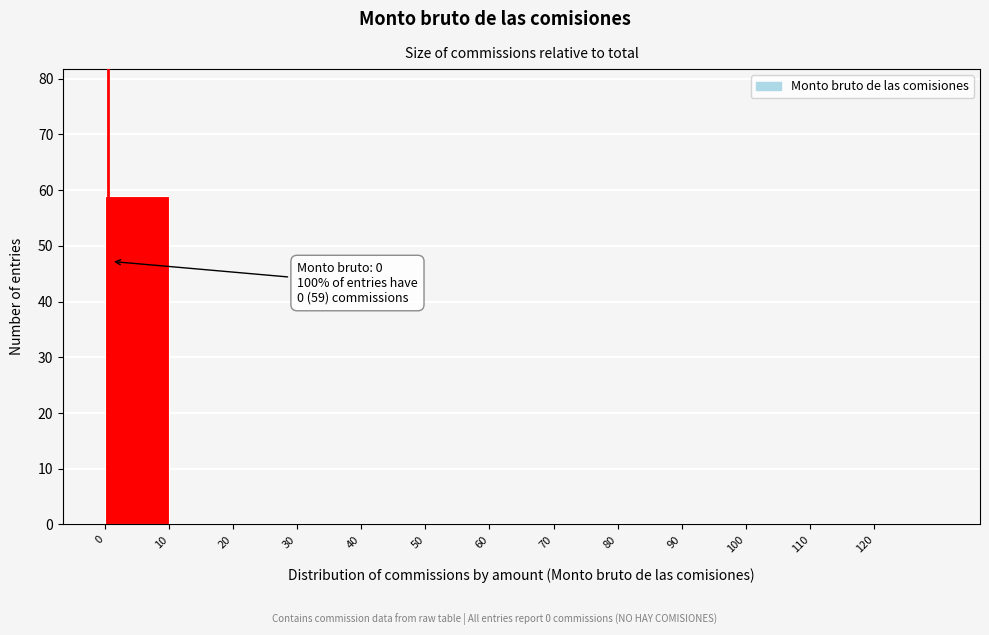

Over which range of the x-axis is the bar tallest?

0 to 10